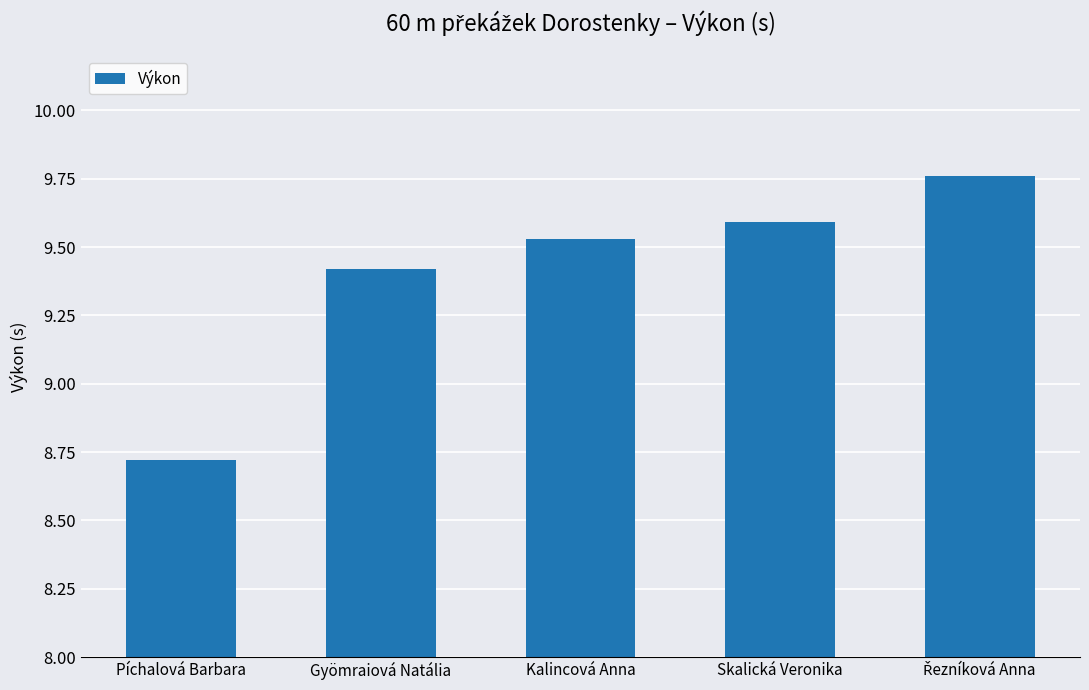

Which has a higher value, Kalincová Anna or Píchalová Barbara?

Kalincová Anna